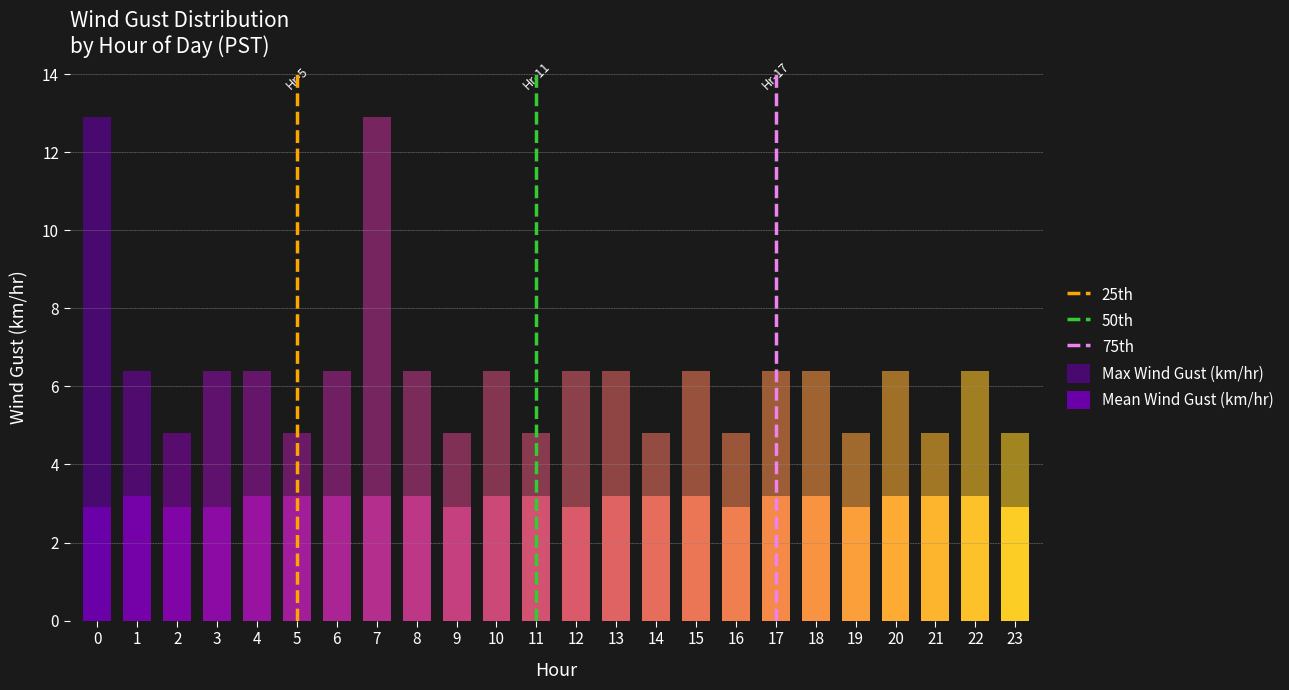

What is the value of the Max Wind Gust (km/hr) bar at the 9th from the left?

6.4